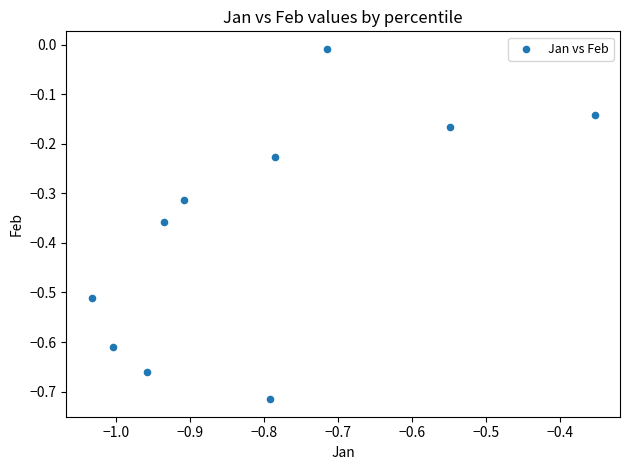

What is the range of Y values (max minus min)?

0.7